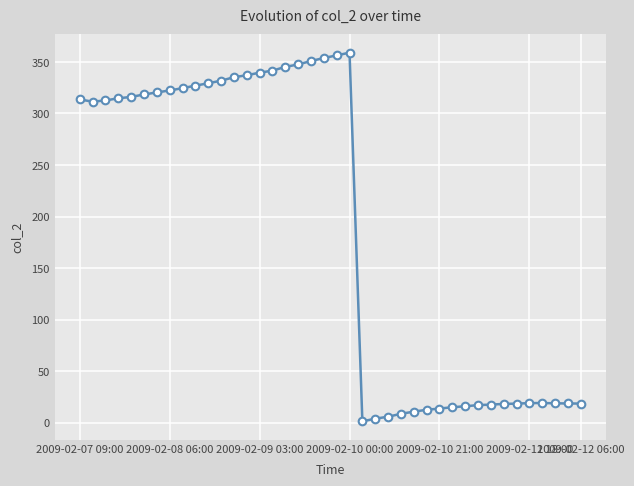

What is the value of the 35th point from the left?

18.6